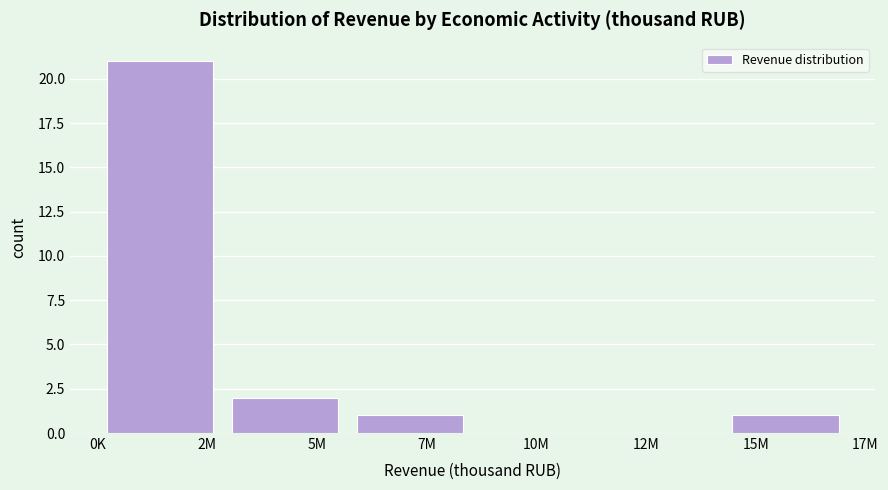

Reading left to right, what are all the values shown in this chart?

2M=21	5M=2	7M=1	10M=0	12M=0	15M=1